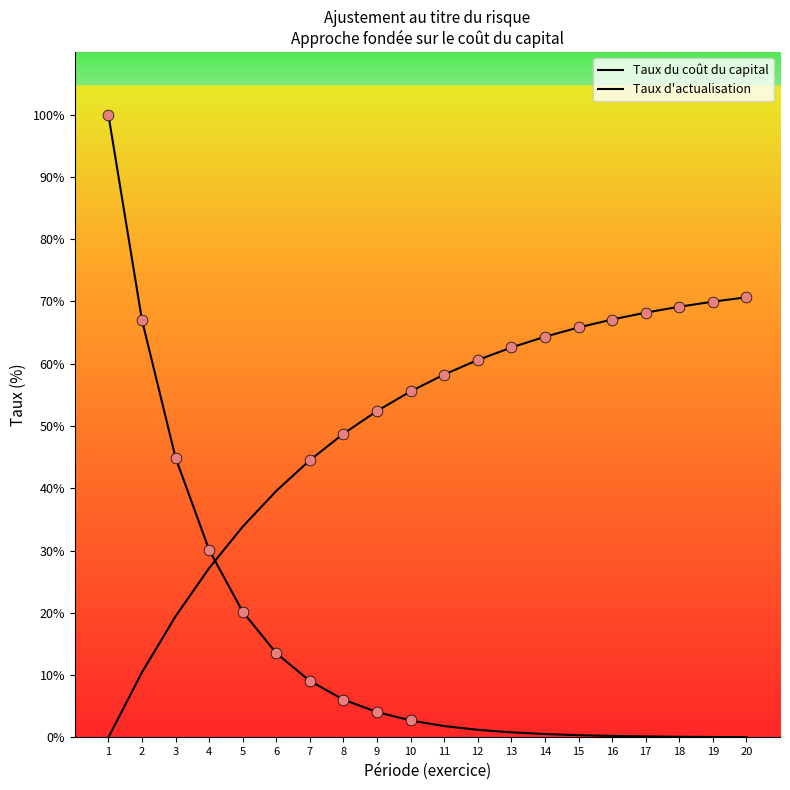

Is the value of Taux d'actualisation at 3 greater than the value of Taux du coût du capital at 13?

Yes